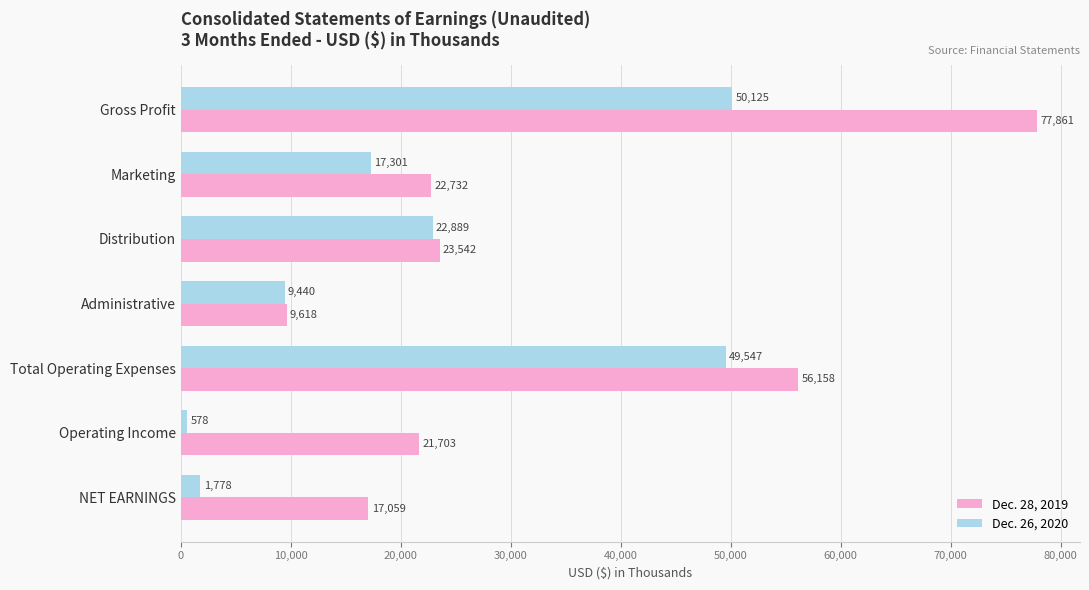

How many data points in Dec. 28, 2019 are less than 22732?

3